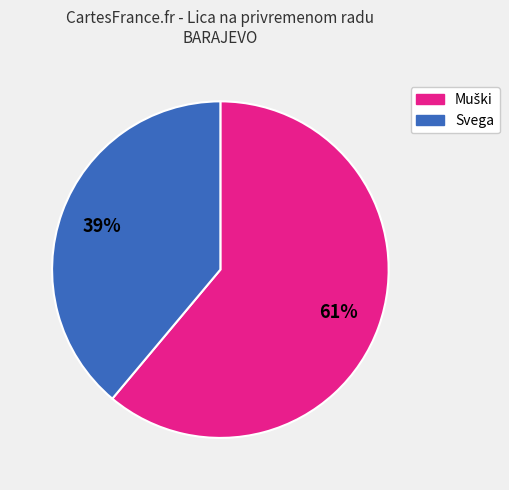

To the nearest percent, what is the average slice percentage?

50%